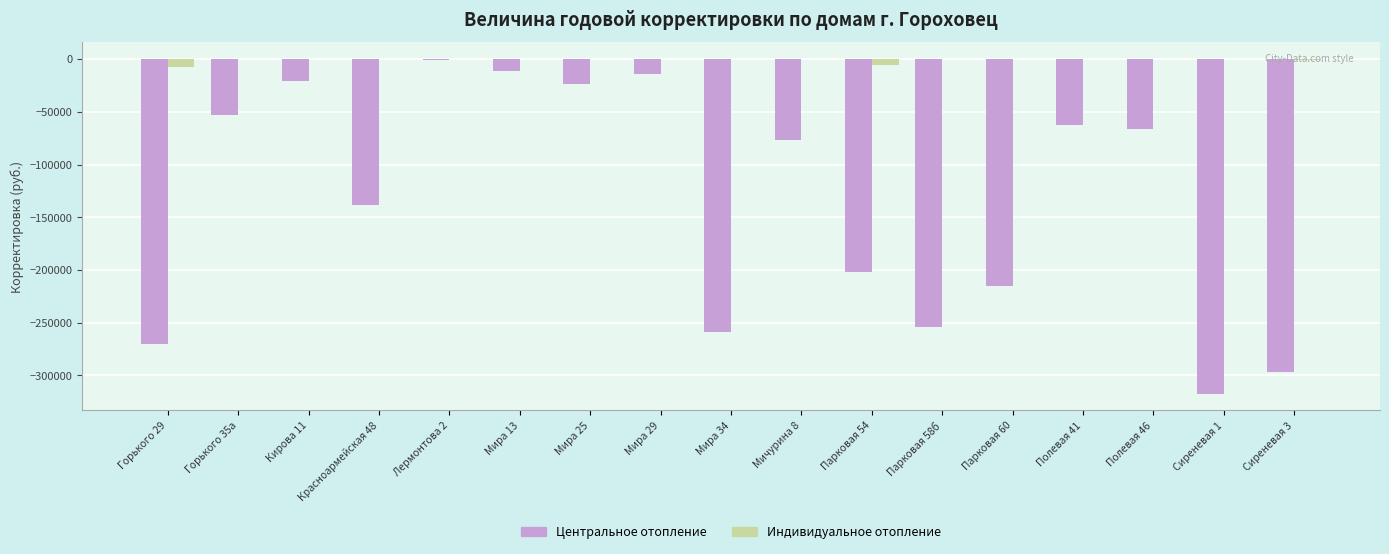

How many groups of bars are there?

17